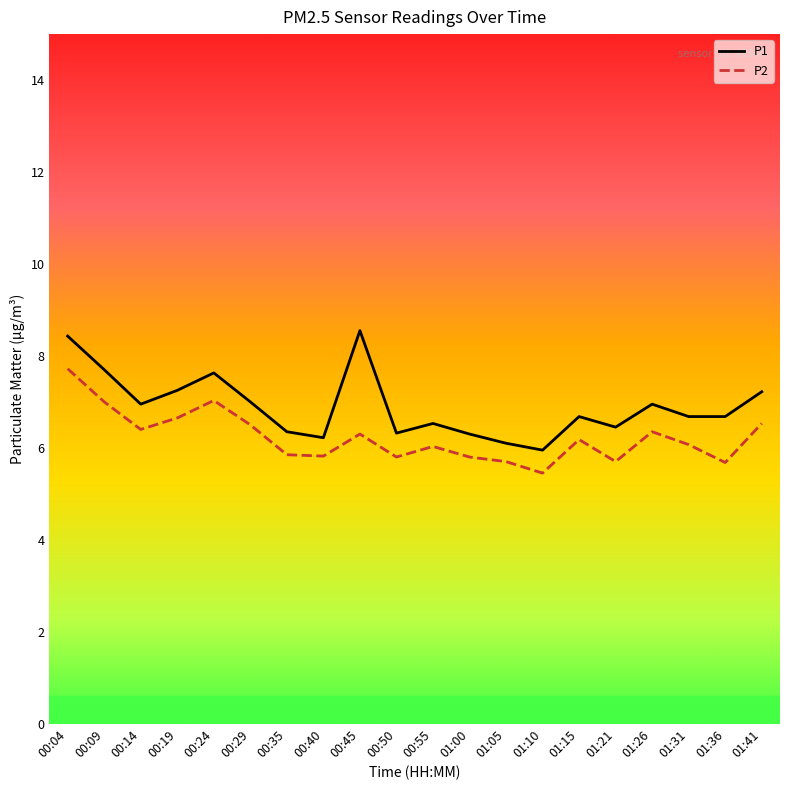

At which category does P2 reach its first local valley?

00:14